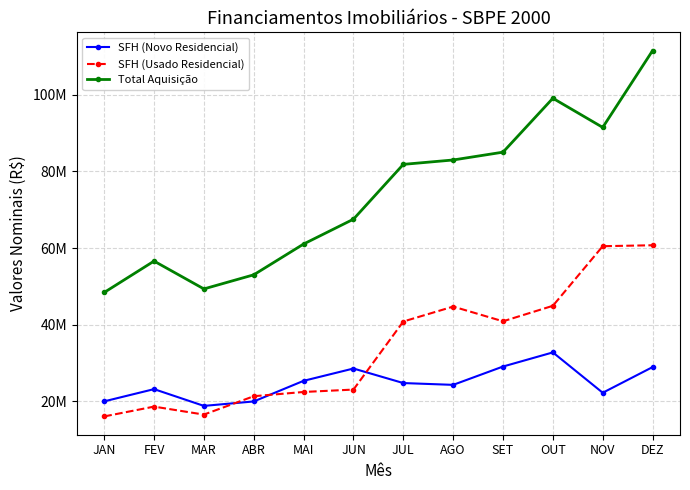

Does the chart have visible grid lines?

Yes